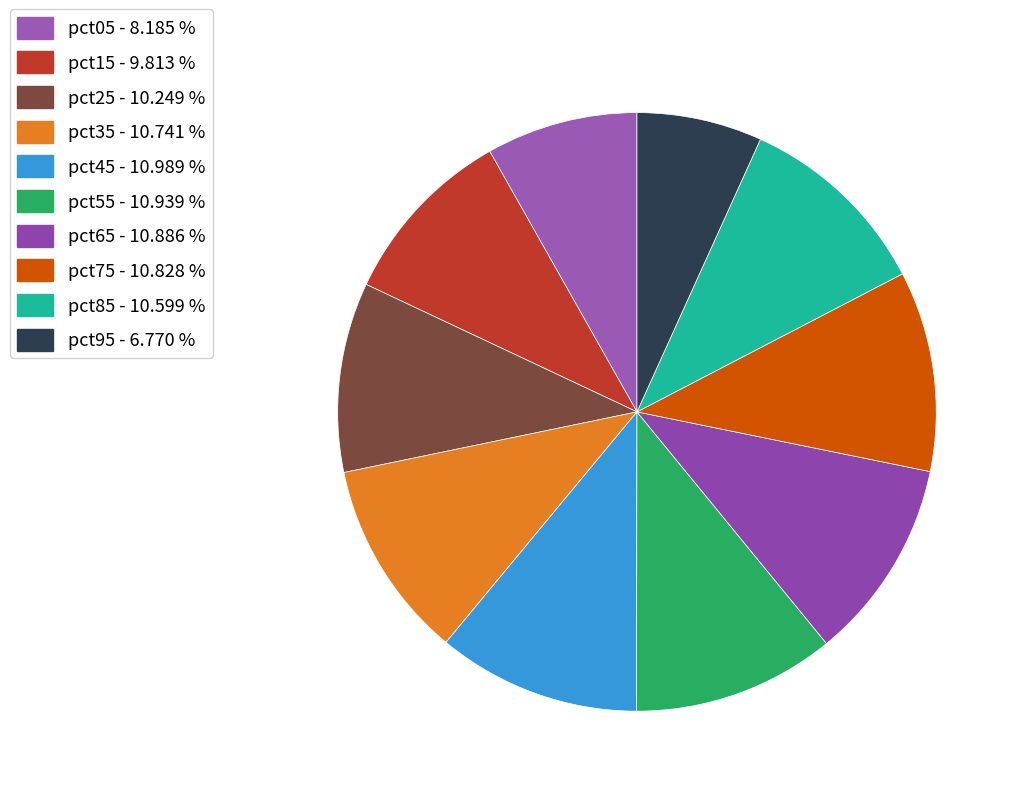

Does pct25 represent more than half of the total?

No